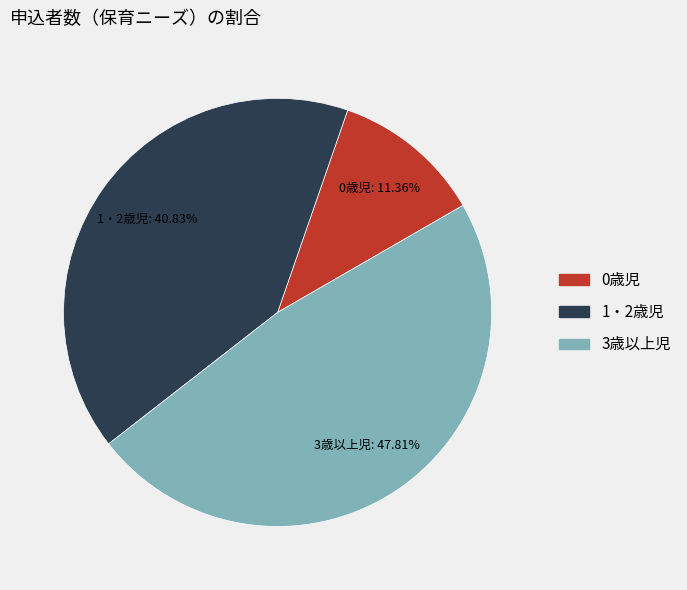

What is the largest slice in the pie chart?

3歳以上児